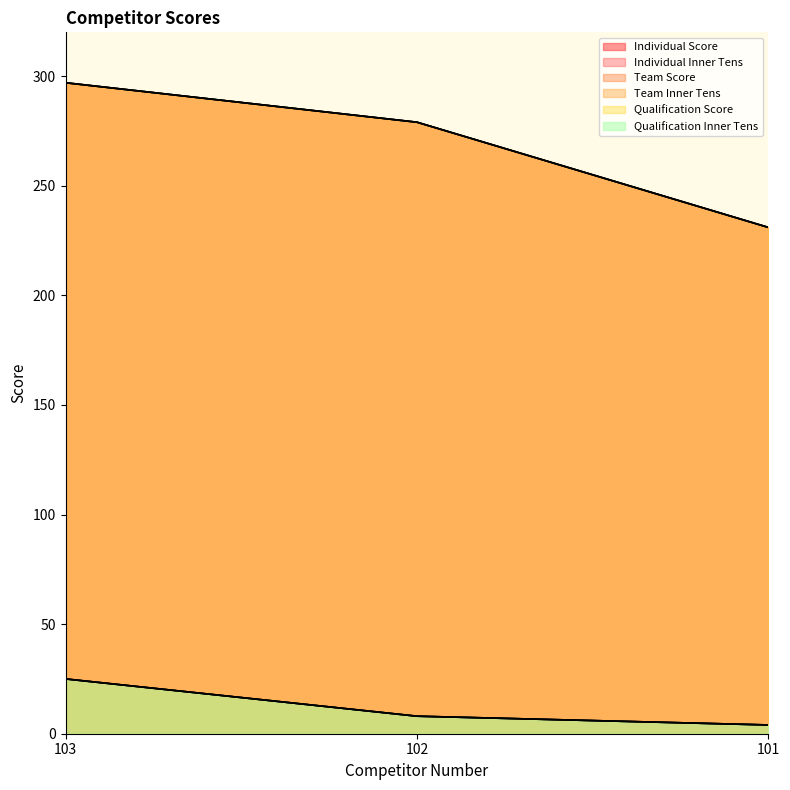

What are all the series names shown in the legend?

Individual Score, Individual Inner Tens, Team Score, Team Inner Tens, Qualification Score, Qualification Inner Tens